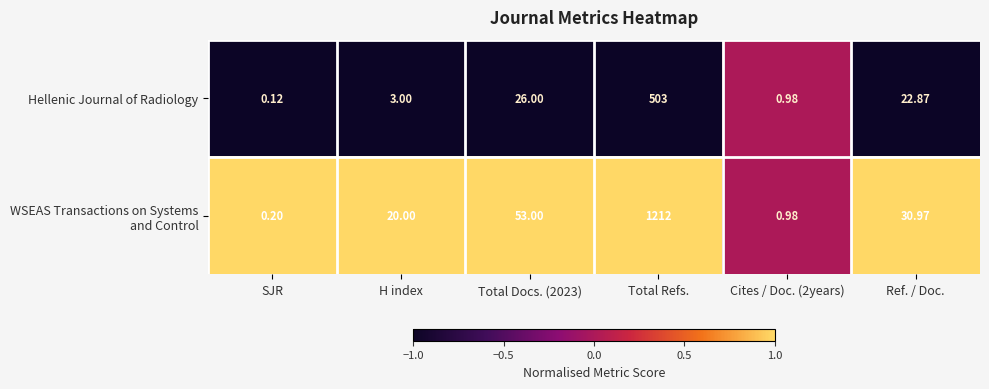

At which category is the sum across all series the highest?

Total Refs.